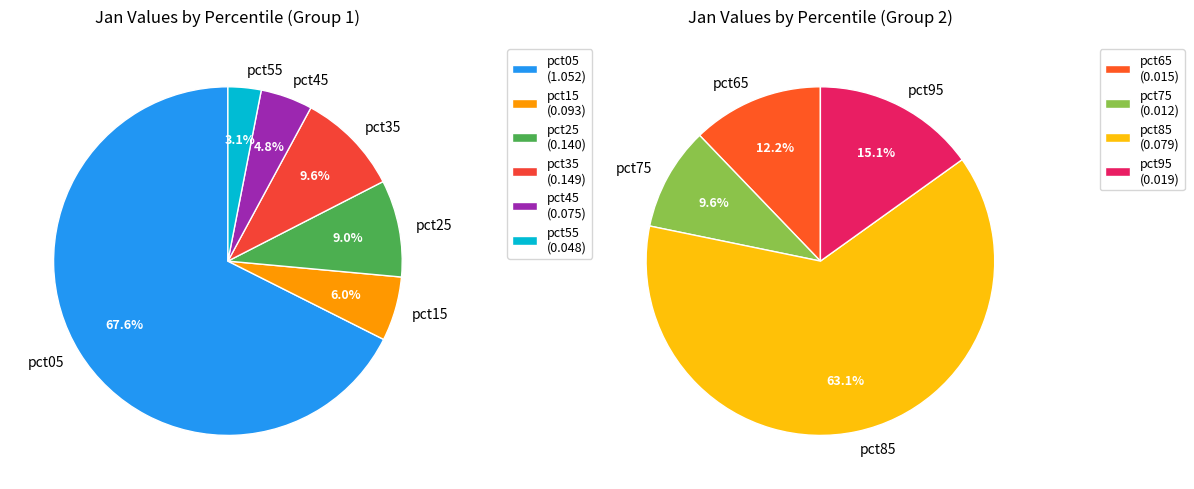

How many slices are in this pie chart?

10